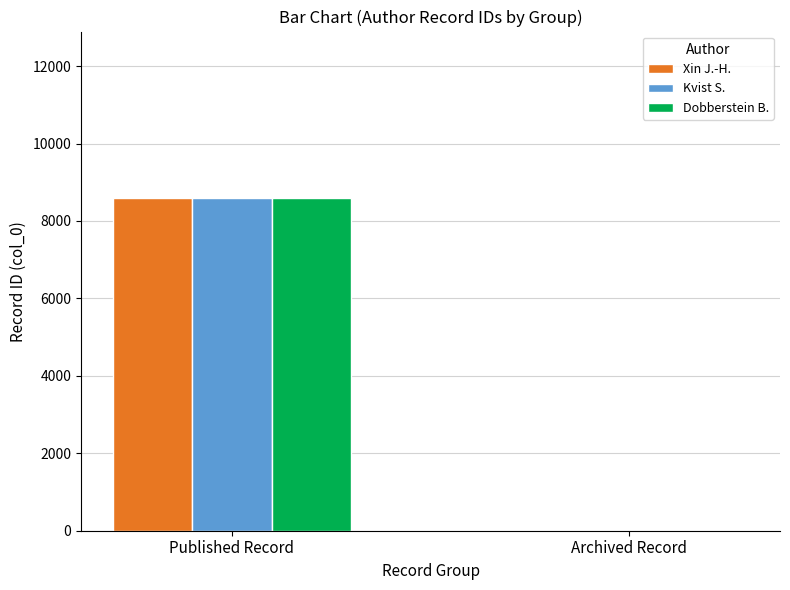

At which label is Kvist S. closest to 4297?

Archived Record